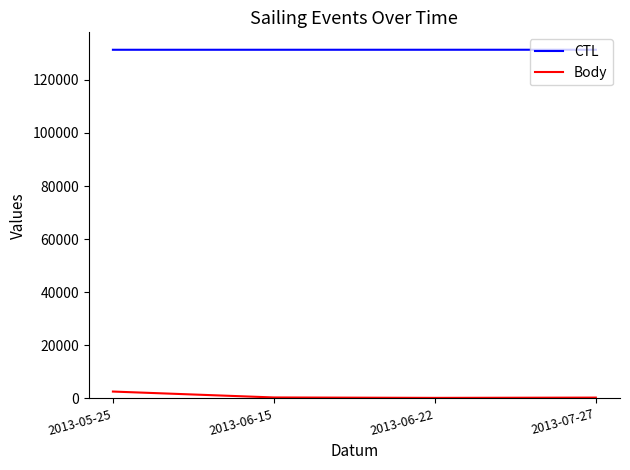

Which series has the largest total across all categories?

CTL